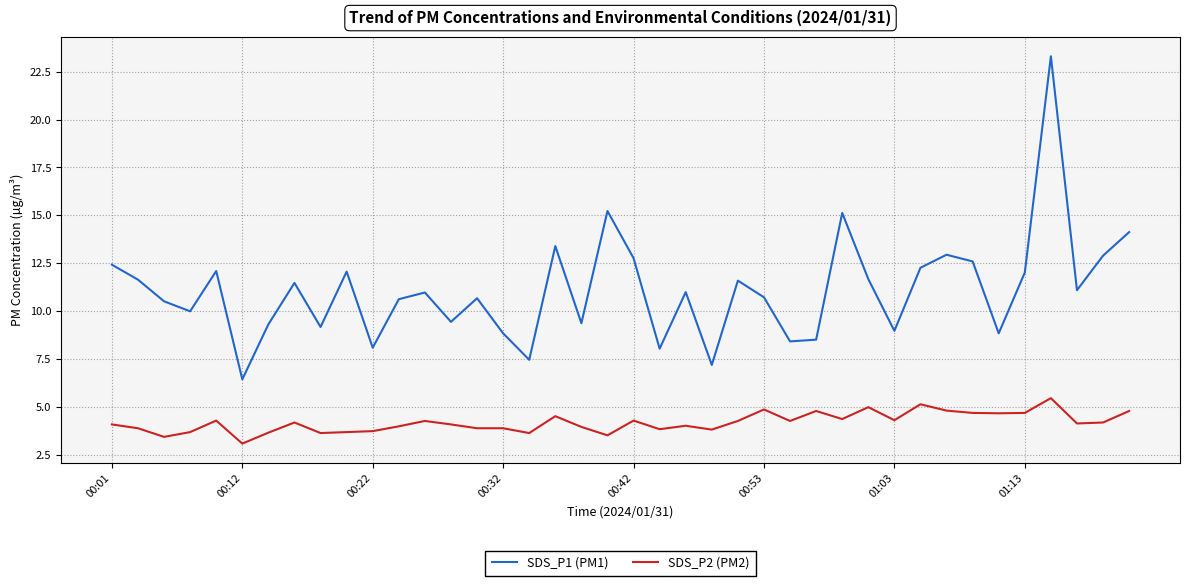

Which series has the widest spread of values?

SDS_P1 (PM1)